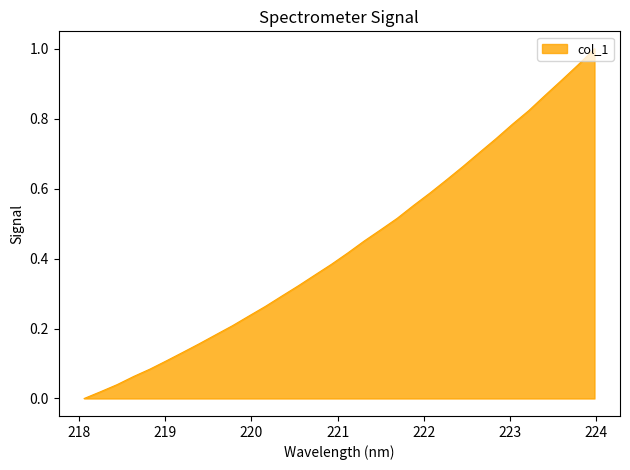

List the labels in order of value, smallest first.

218.0596, 218.2508, 218.442, 218.6332, 218.8244, 219.0156, 219.2067, 219.3979, 219.589, 219.7801, 219.9712, 220.1623, 220.3533, 220.5444, 220.7354, 220.9264, 221.1174, 221.3083, 221.4993, 221.6902, 221.8812, 222.0721, 222.263, 222.4538, 222.6447, 222.8355, 223.0264, 223.2172, 223.408, 223.5987, 223.7895, 223.9802